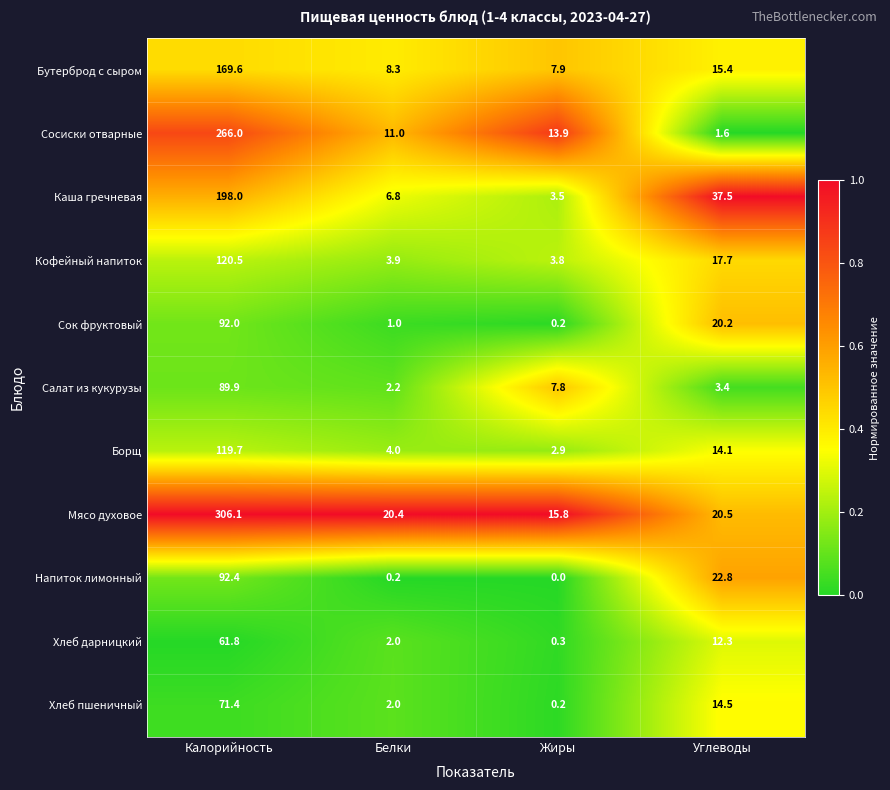

The value of Напиток лимонный at Калорийность is 123.2. True or false?

False